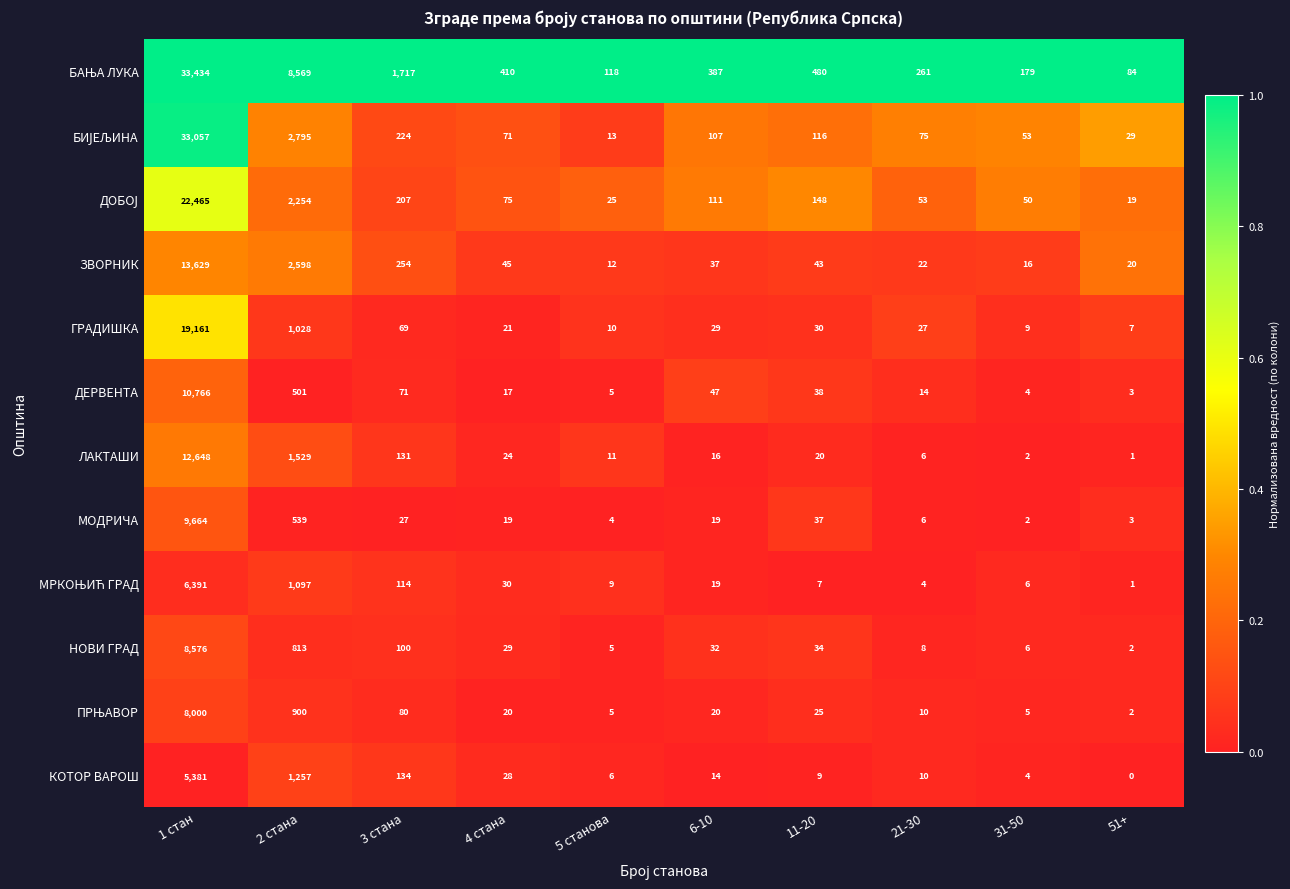

At which category does the chart reach its peak across all series?

1 стан